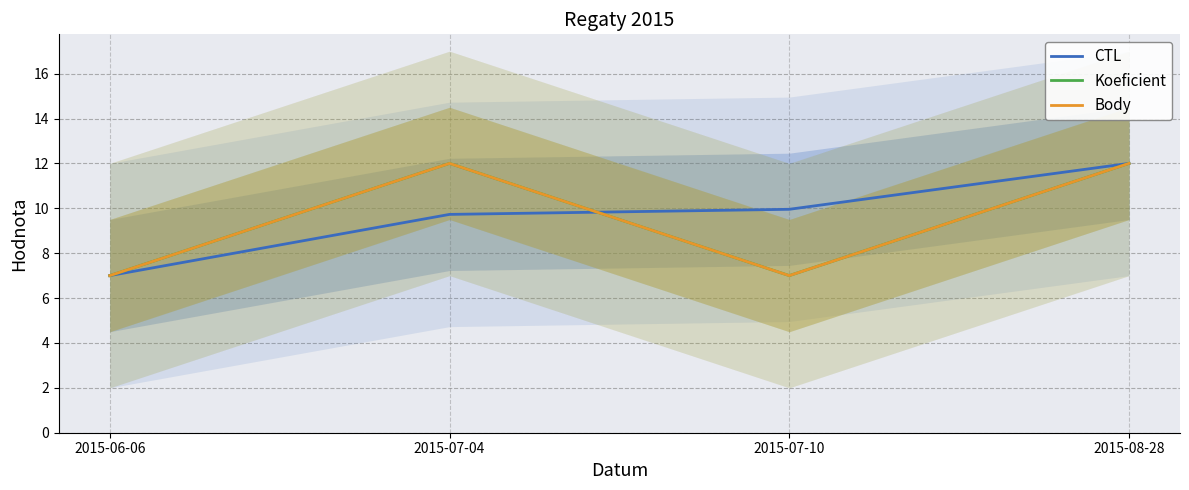

What is the difference between the CTL values at 2015-06-06 and 2015-08-28?

5.0